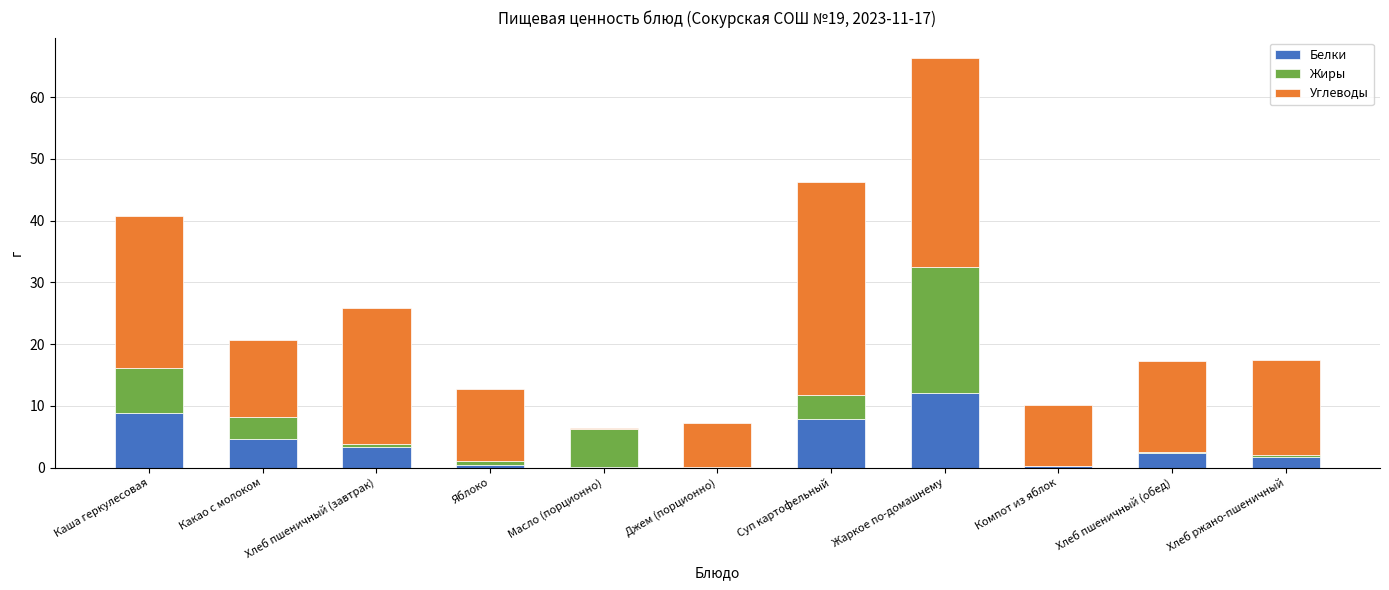

The Белки series shows 11.3 at Суп картофельный. True or false?

False